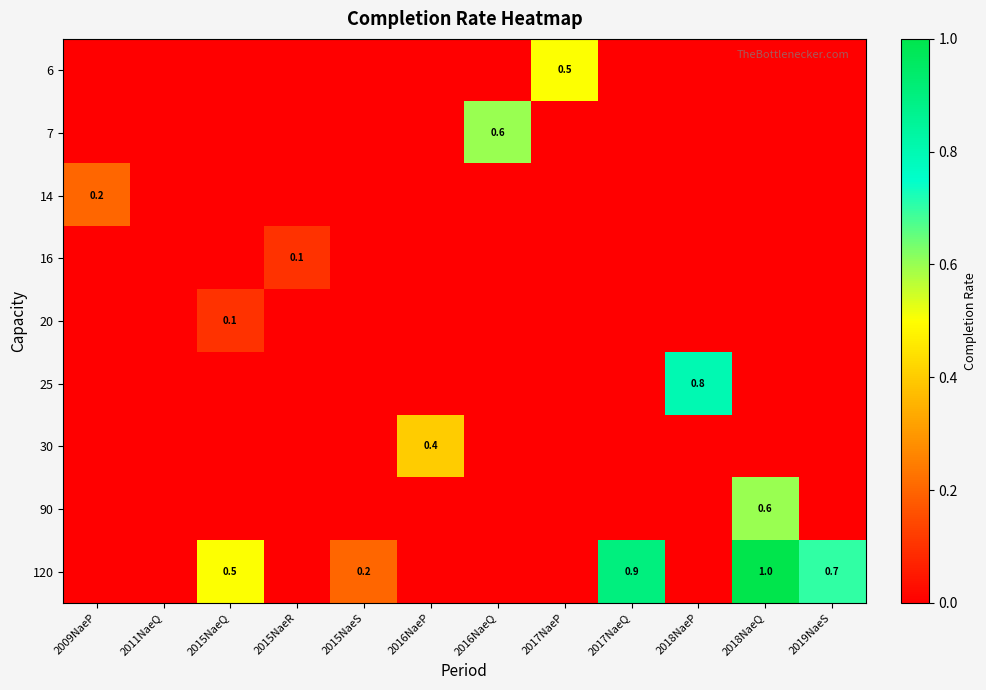

The value of 20 at 2015NaeQ is 0.1. True or false?

True